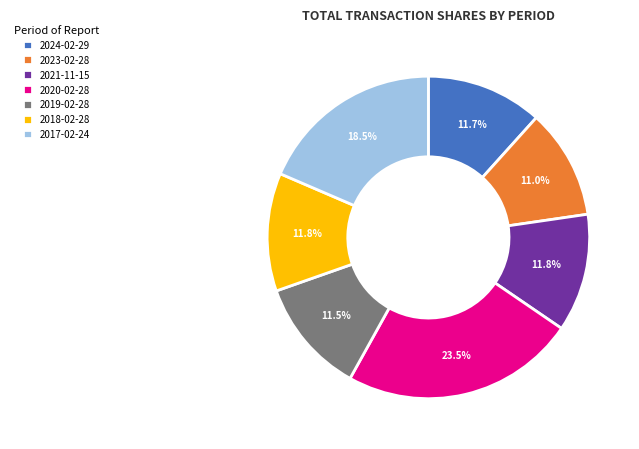

To the nearest percent, what is the combined percentage of 2023-02-28 and 2020-02-28?

35%